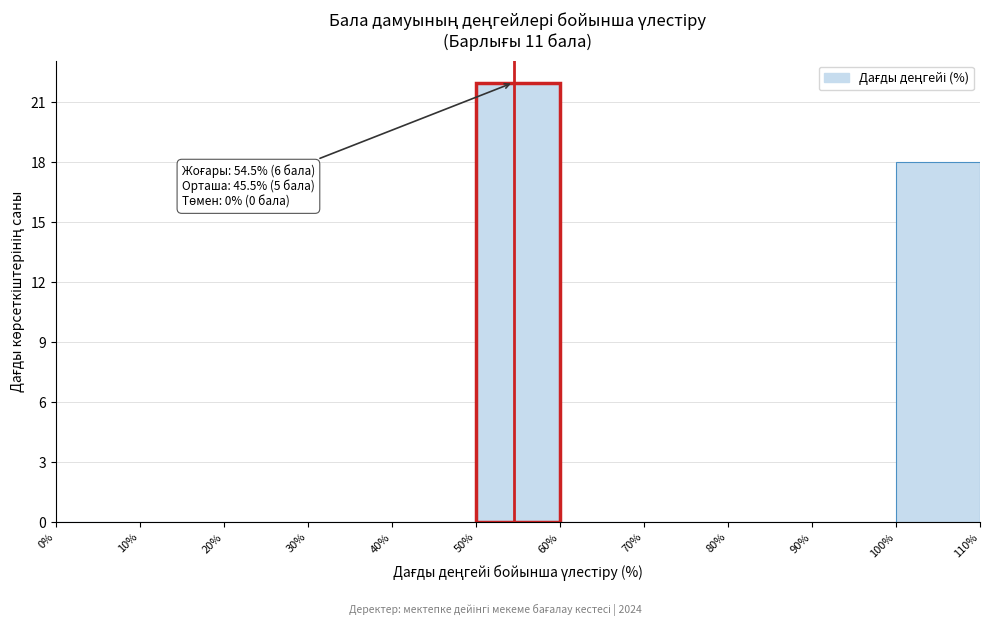

Which range on the x-axis has the tallest bar?

50% to 60%